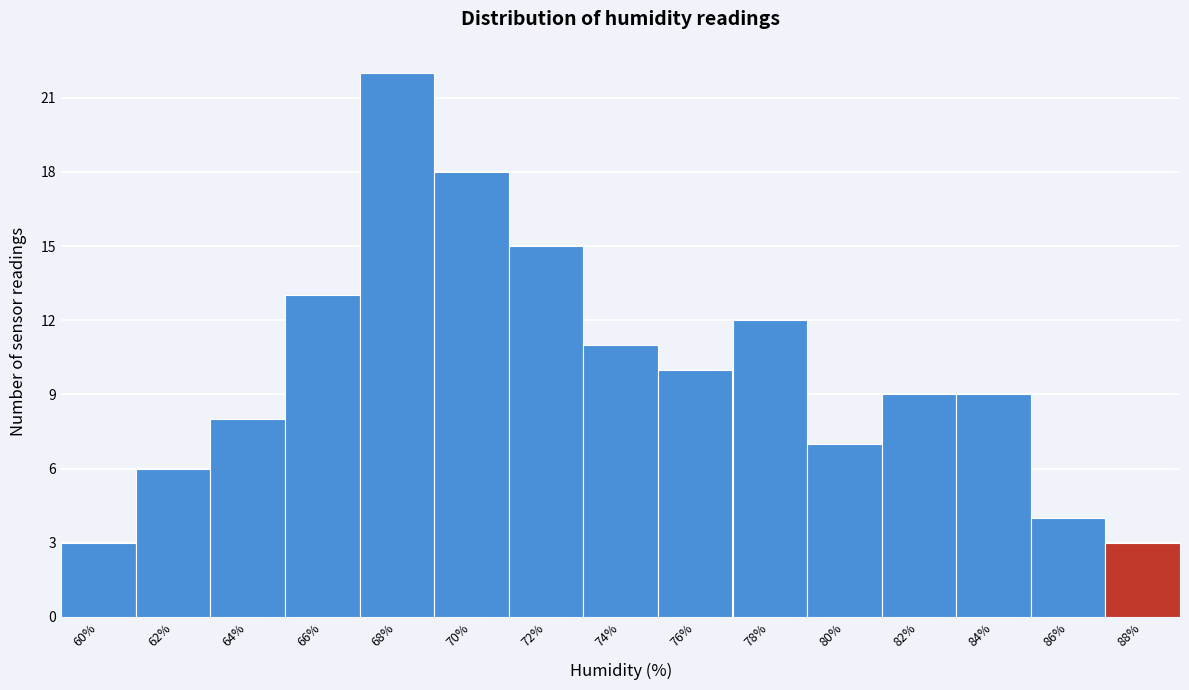

Reading right to left, extract all data points from this chart.

88%=3	86%=4	84%=9	82%=9	80%=7	78%=12	76%=10	74%=11	72%=15	70%=18	68%=22	66%=13	64%=8	62%=6	60%=3